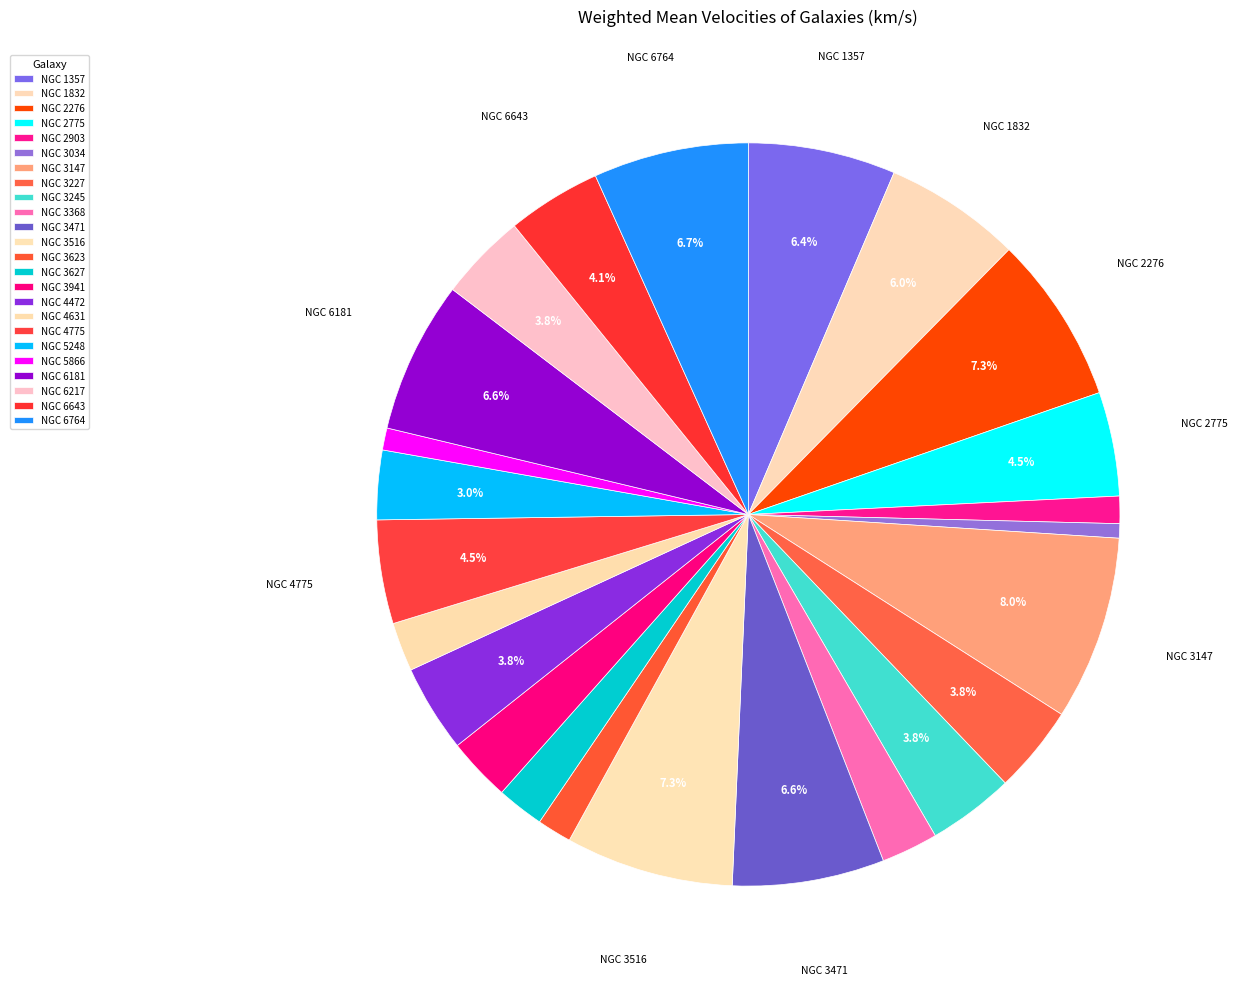

Which slice is the smallest?

NGC 3034